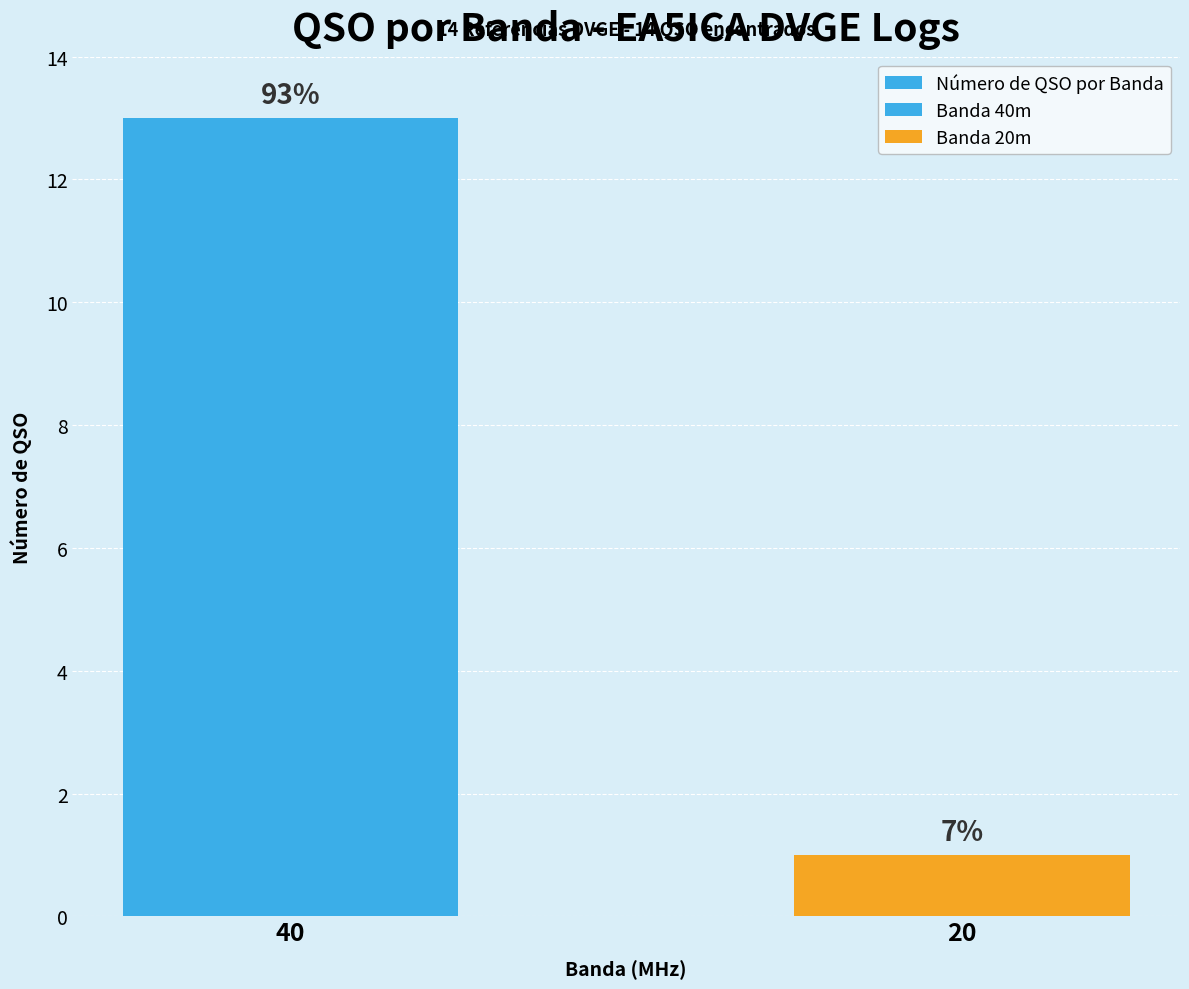

Reading right to left, transcribe all the data shown in this chart.

1	13